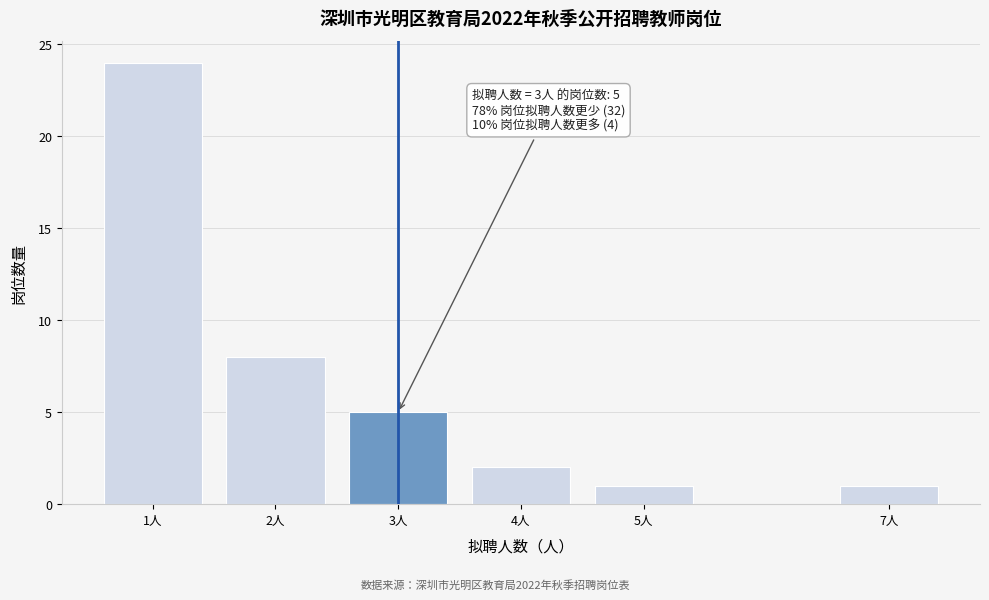

Reading right to left, what are all the values shown in this chart?

1	1	2	5	8	24